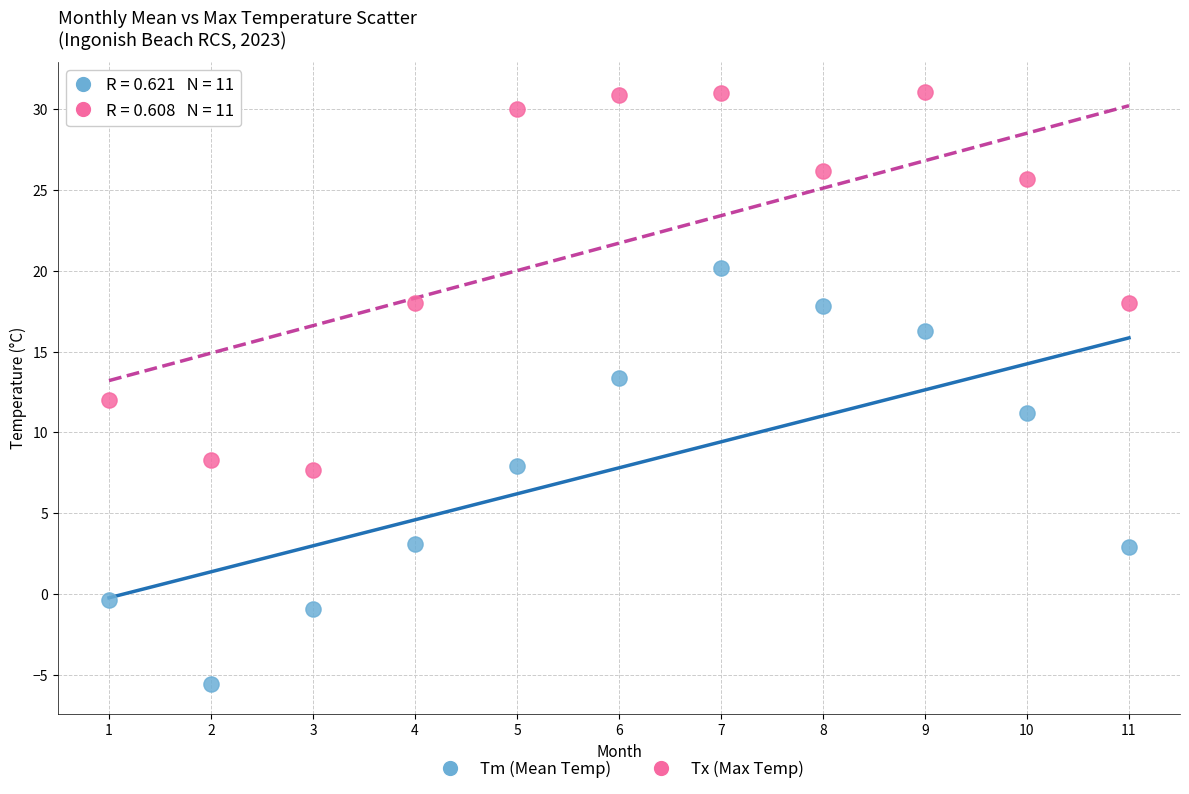

Which series contains the highest Y value?

Tx (Max Temp)